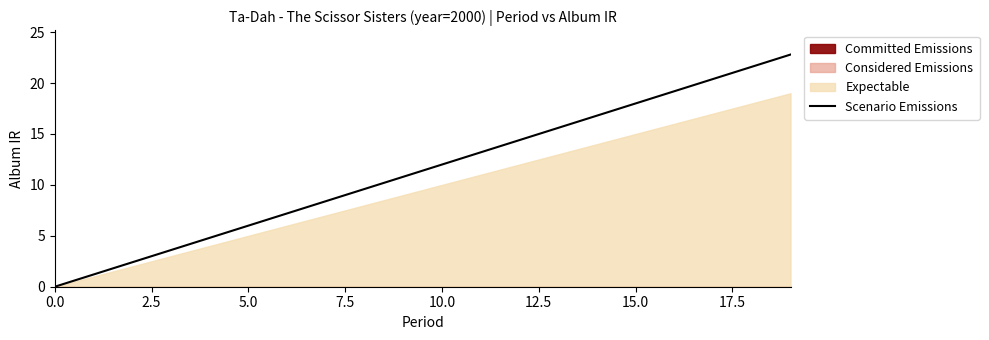

How many values exceed 12?

9